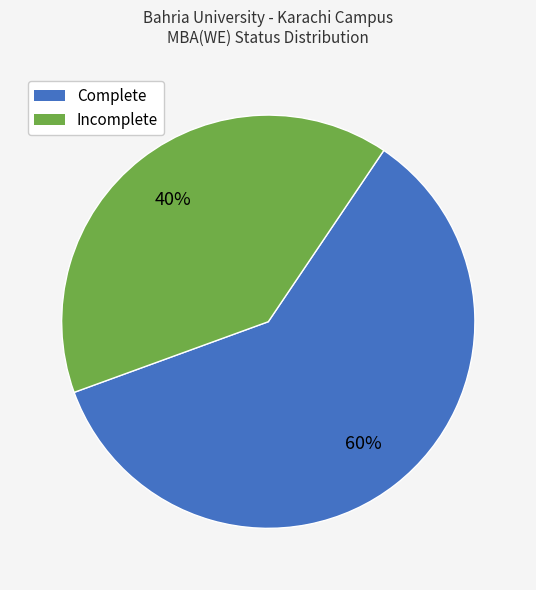

Count the number of slices in the pie.

2